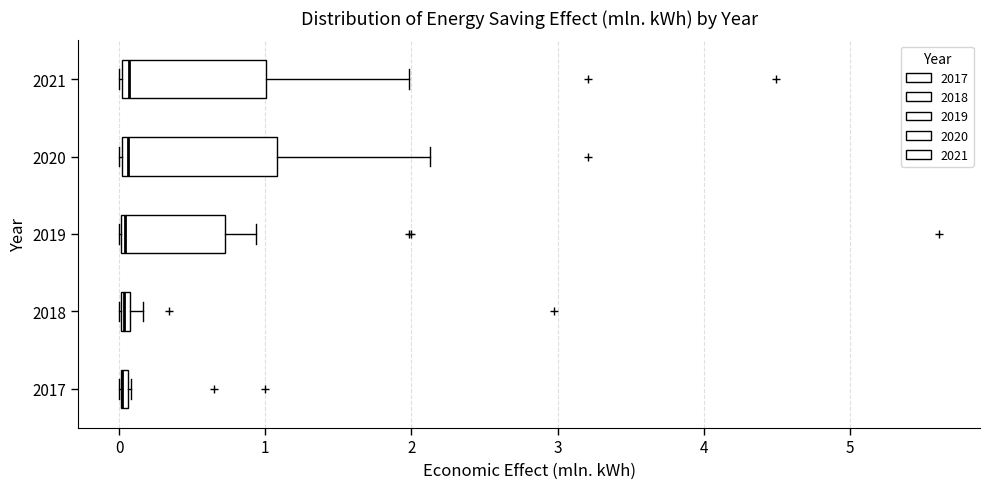

Where is the left edge of the box at y = 2017 on the x-axis? The values are not printed on the chart, so give them approximately, as read against the axis.

0.0